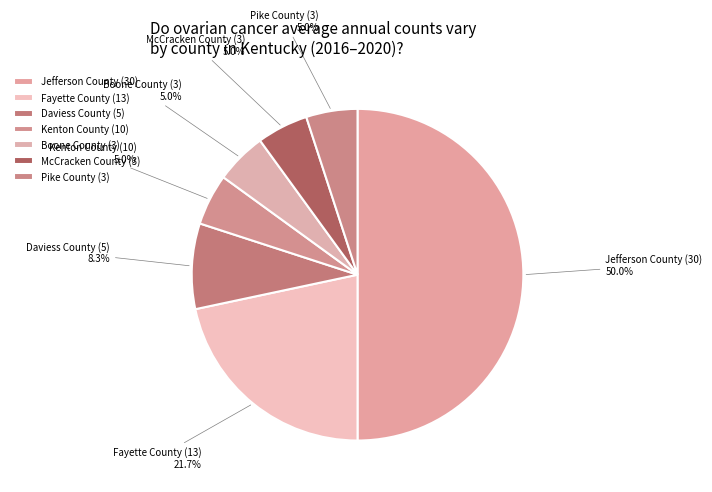

To the nearest percent, what is the average slice percentage?

14%